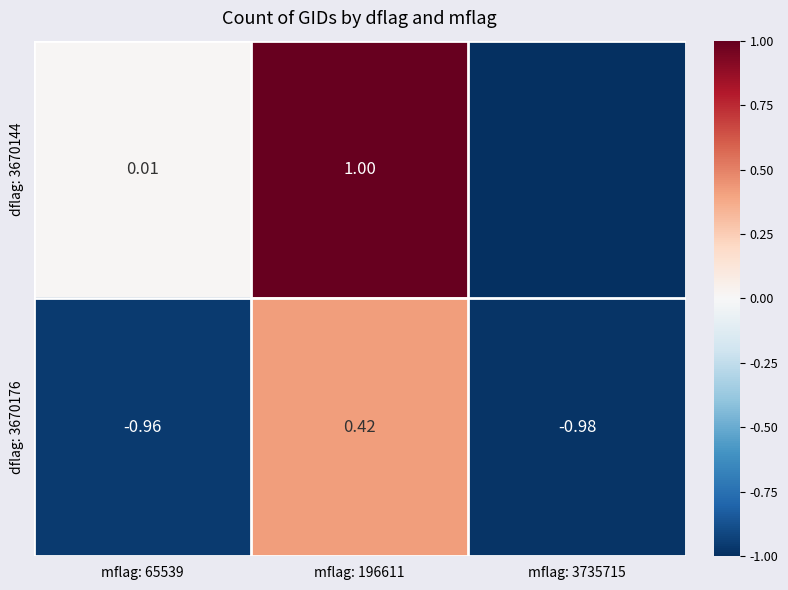

Rank the categories by dflag: 3670144 value from highest to lowest.

mflag: 196611, mflag: 65539, mflag: 3735715